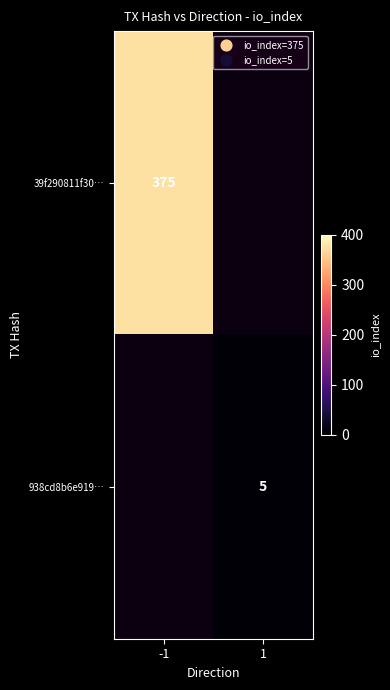

Which category has the highest value across all series?

-1